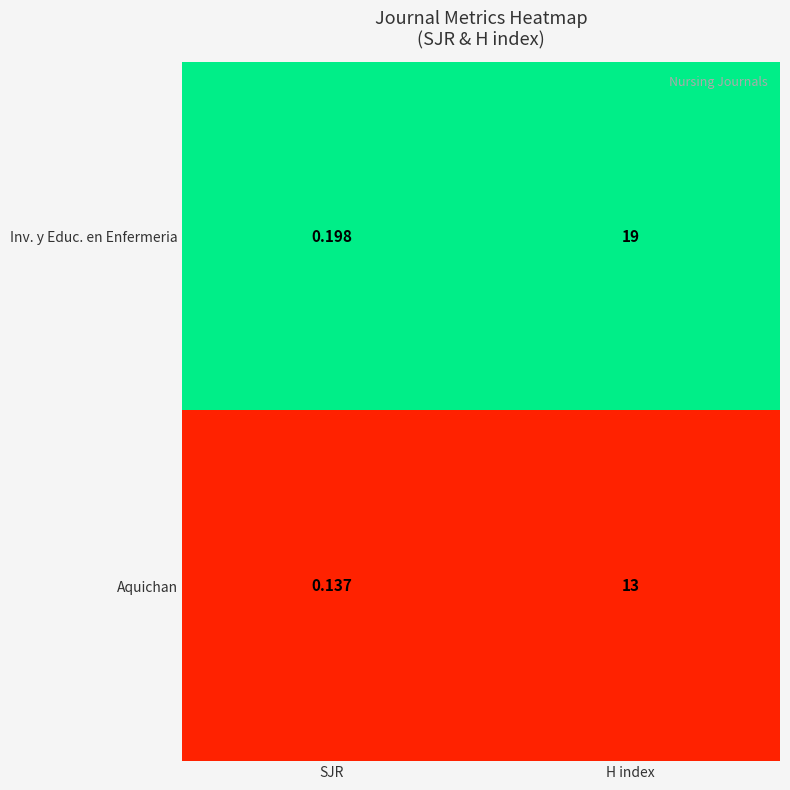

Which series has the largest total across all categories?

Inv. y Educ. en Enfermeria